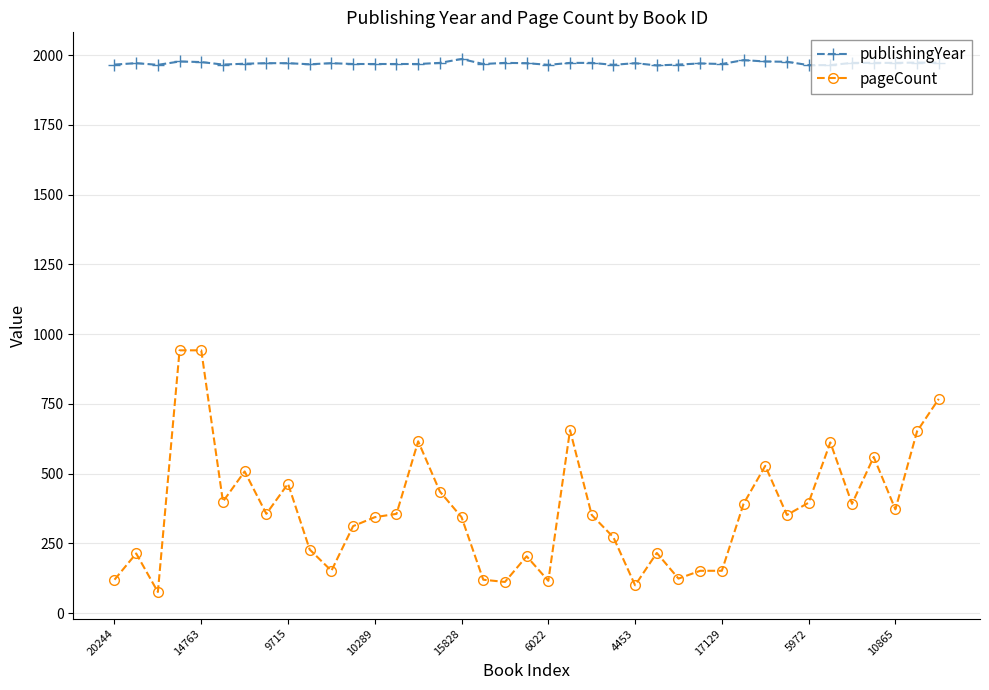

Rank the series by their maximum value, from highest to lowest.

publishingYear, pageCount